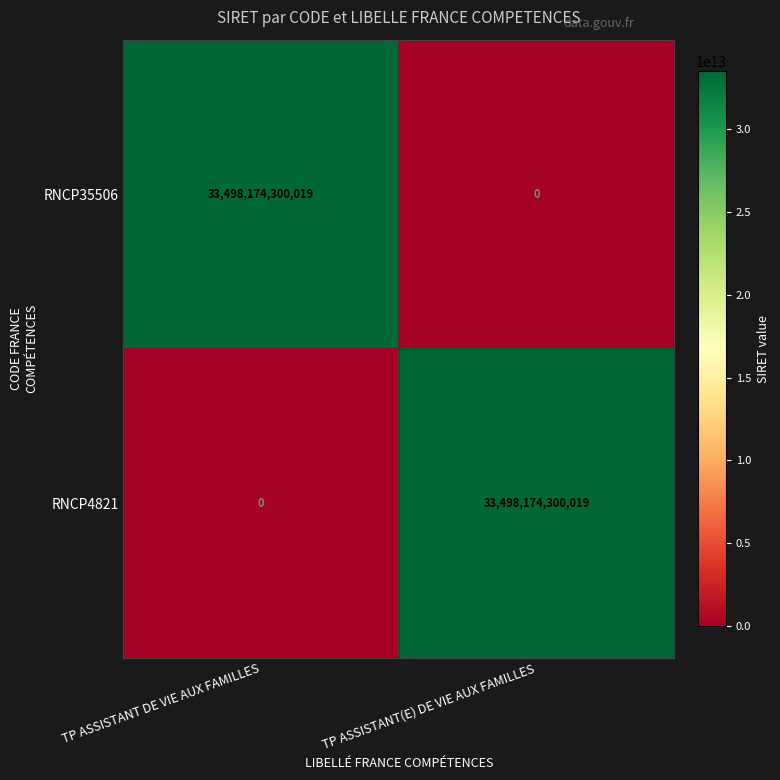

At how many categories does at least one series exceed 15484756632811?

2